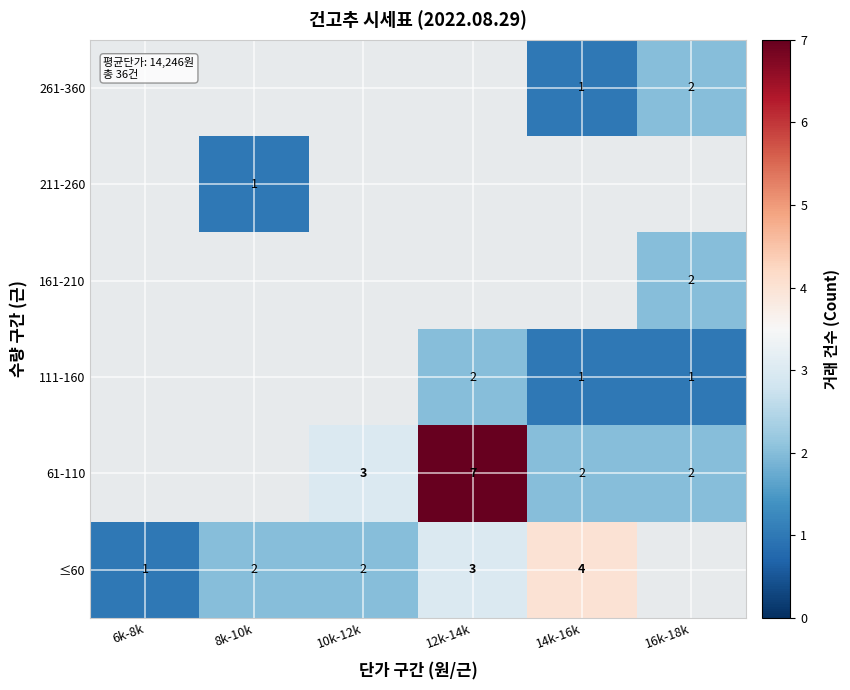

The value of 111-160 at 16k-18k is 1. True or false?

True